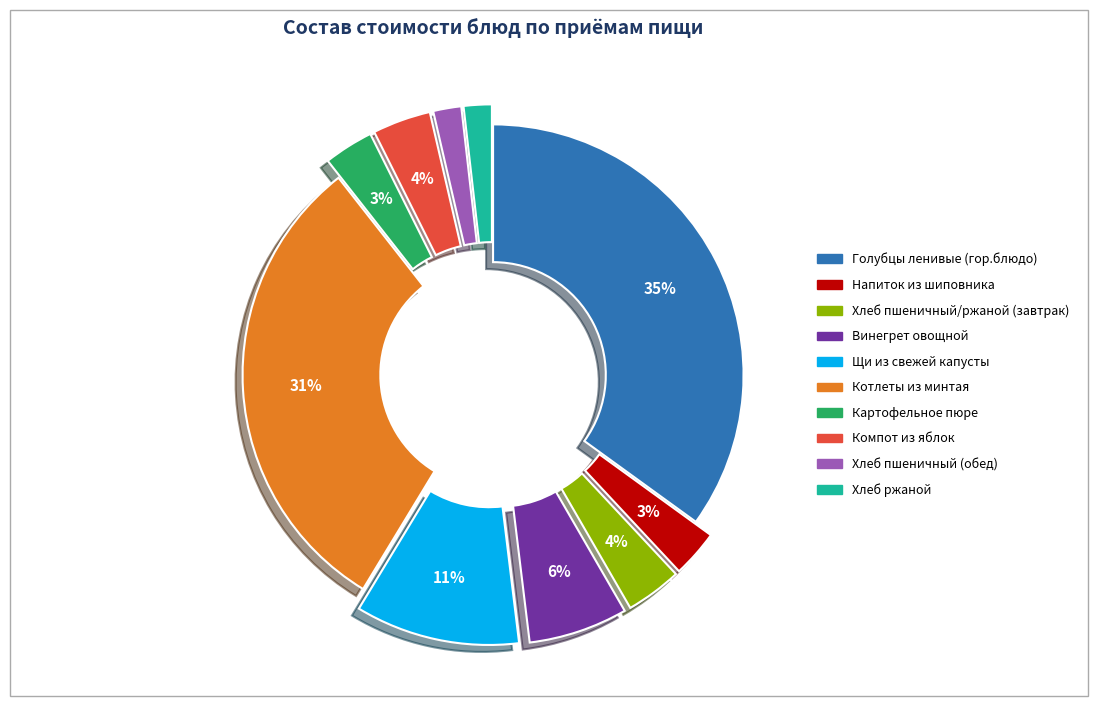

Count the number of slices in the pie.

10